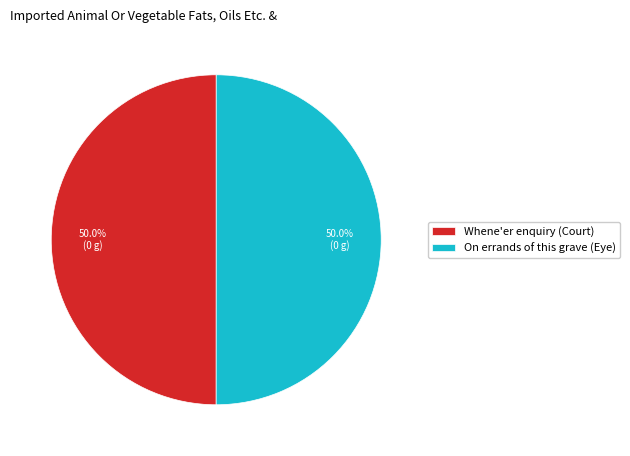

What is the ratio of the value at Whene'er enquiry (Court) to the value at On errands of this grave (Eye)?

1.0